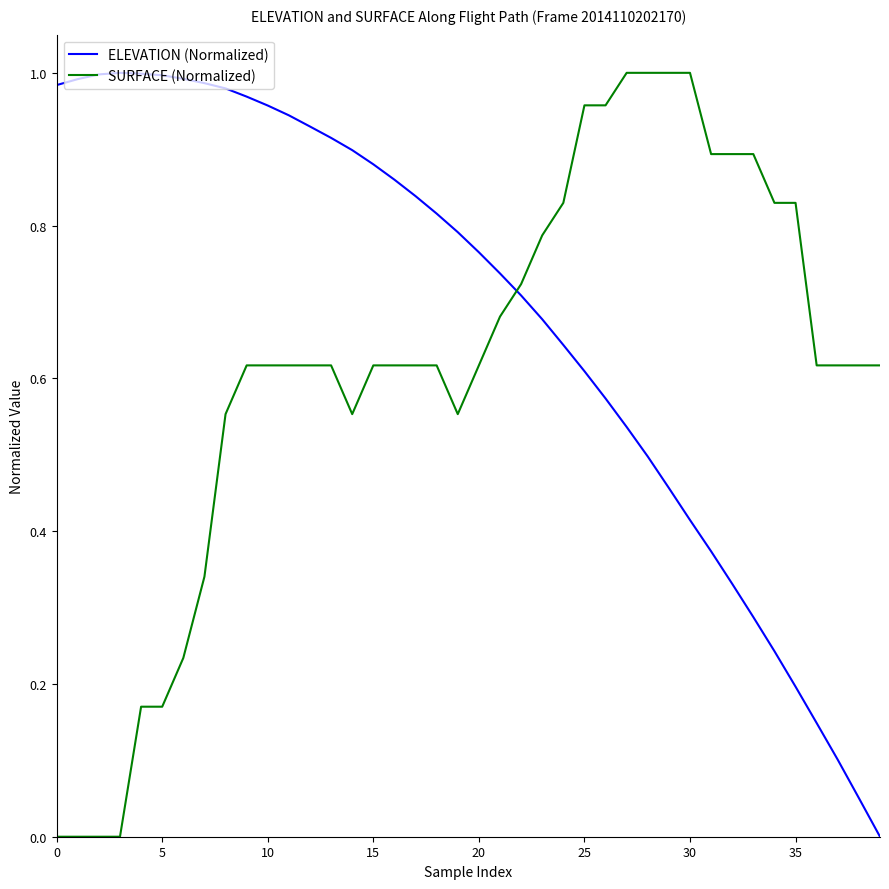

At how many categories does at least one series exceed 0?

40